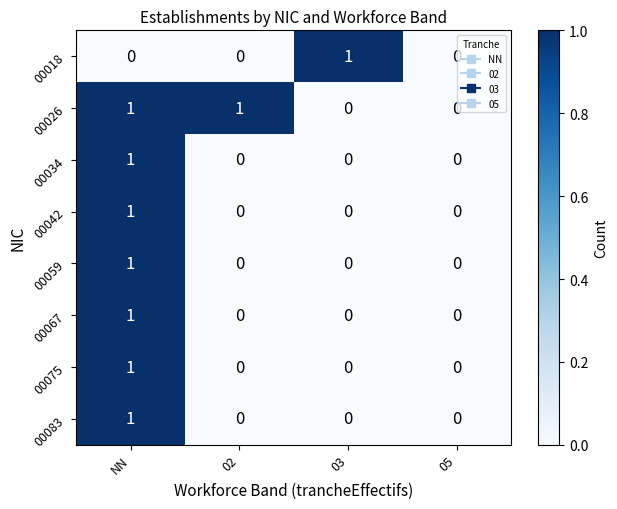

Count the 00034 values in the range 0 to 1.

4